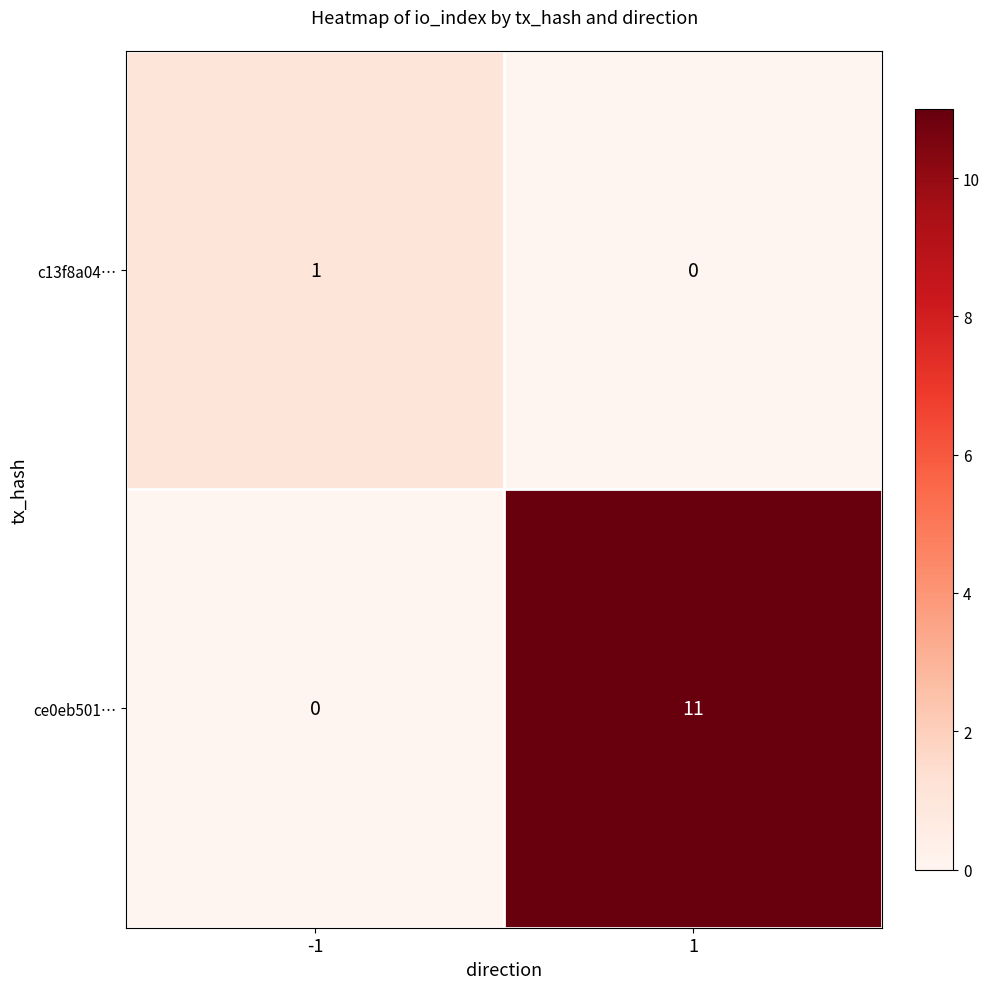

What is the greatest value displayed?

11